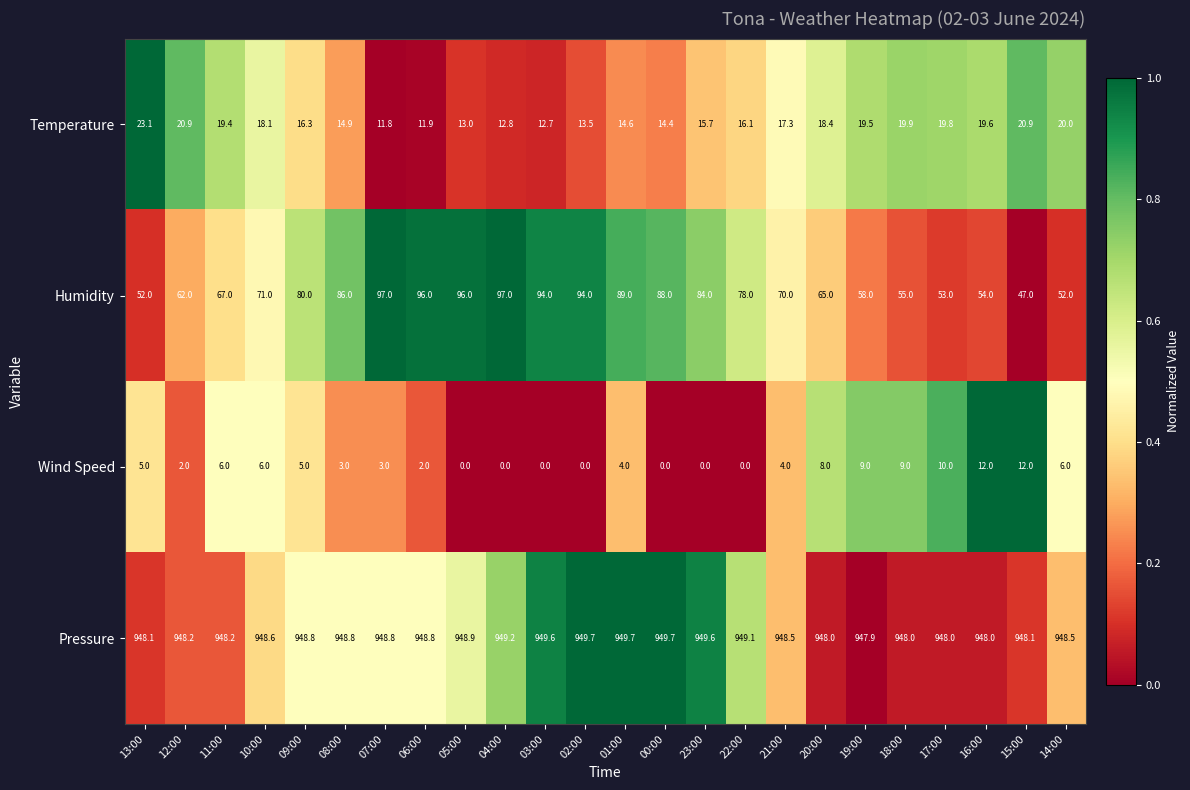

What is the spread (max minus min) of values at 20:00?

940.0